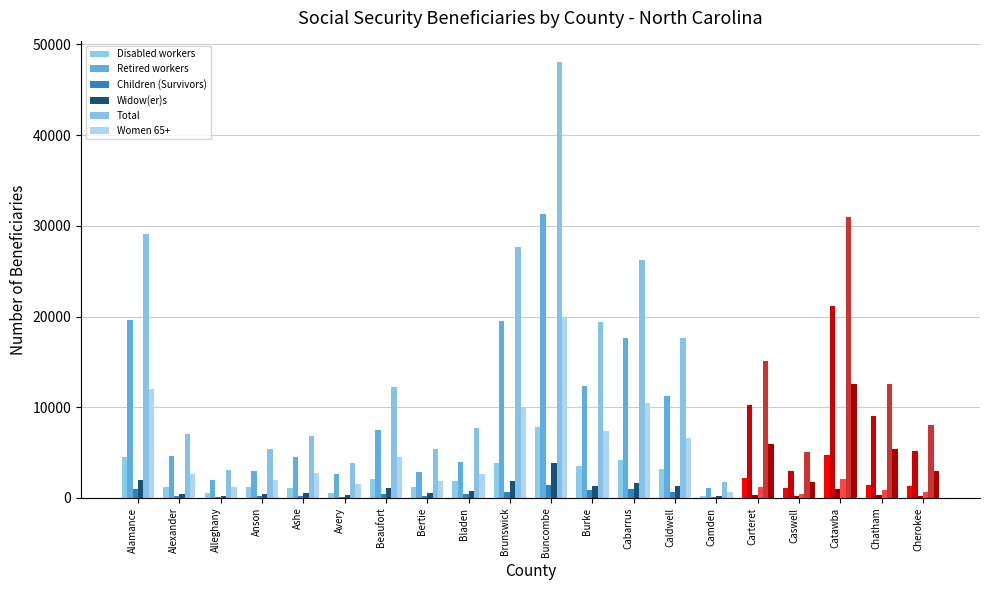

What is the total value across all series at Bladen?

17205